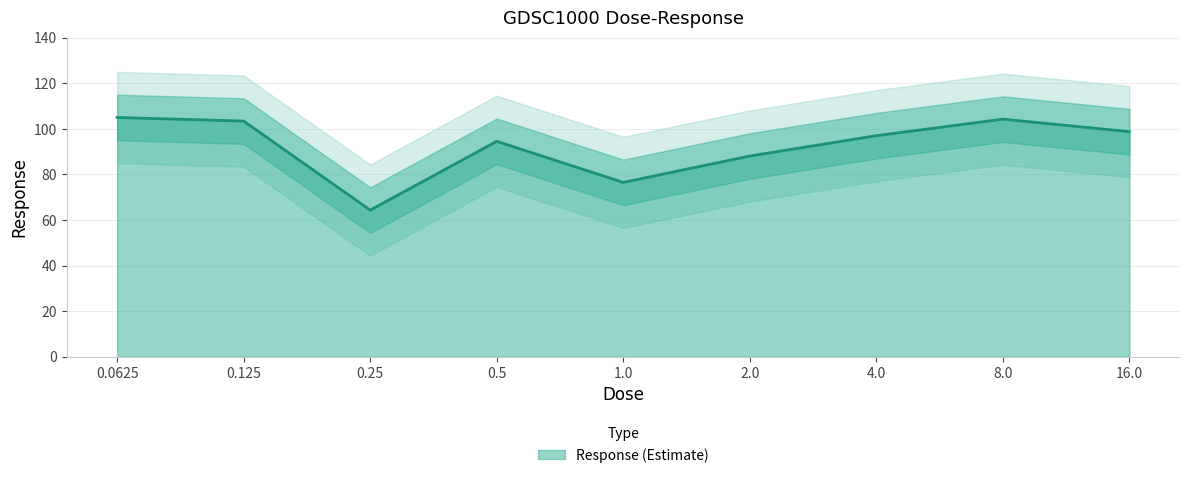

How many lines are shown in the chart?

1